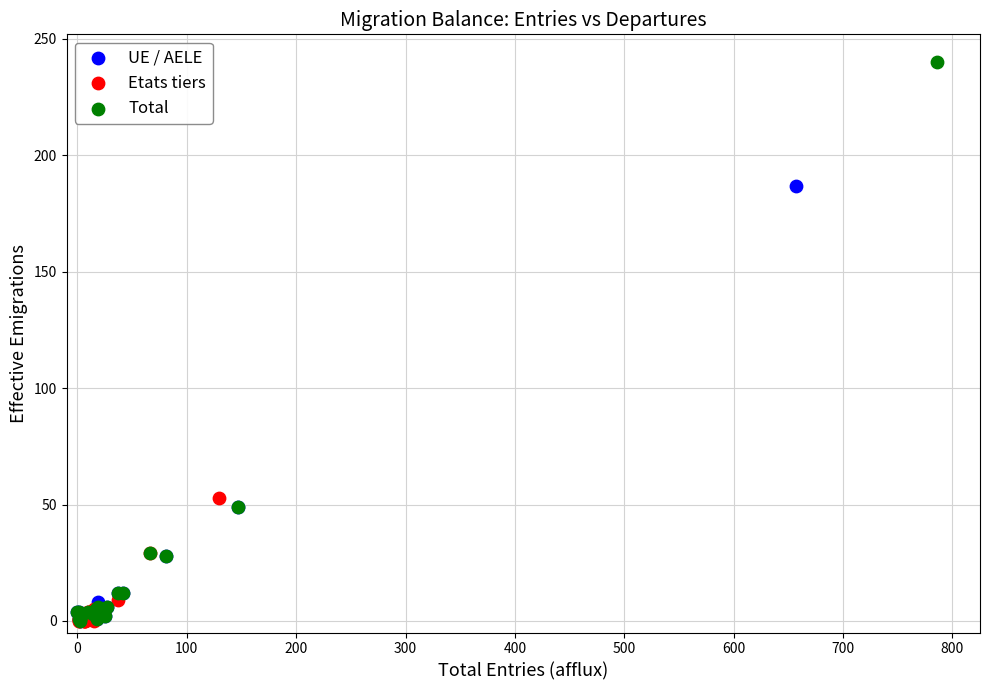

Which series has the largest Y range (max minus min)?

Total